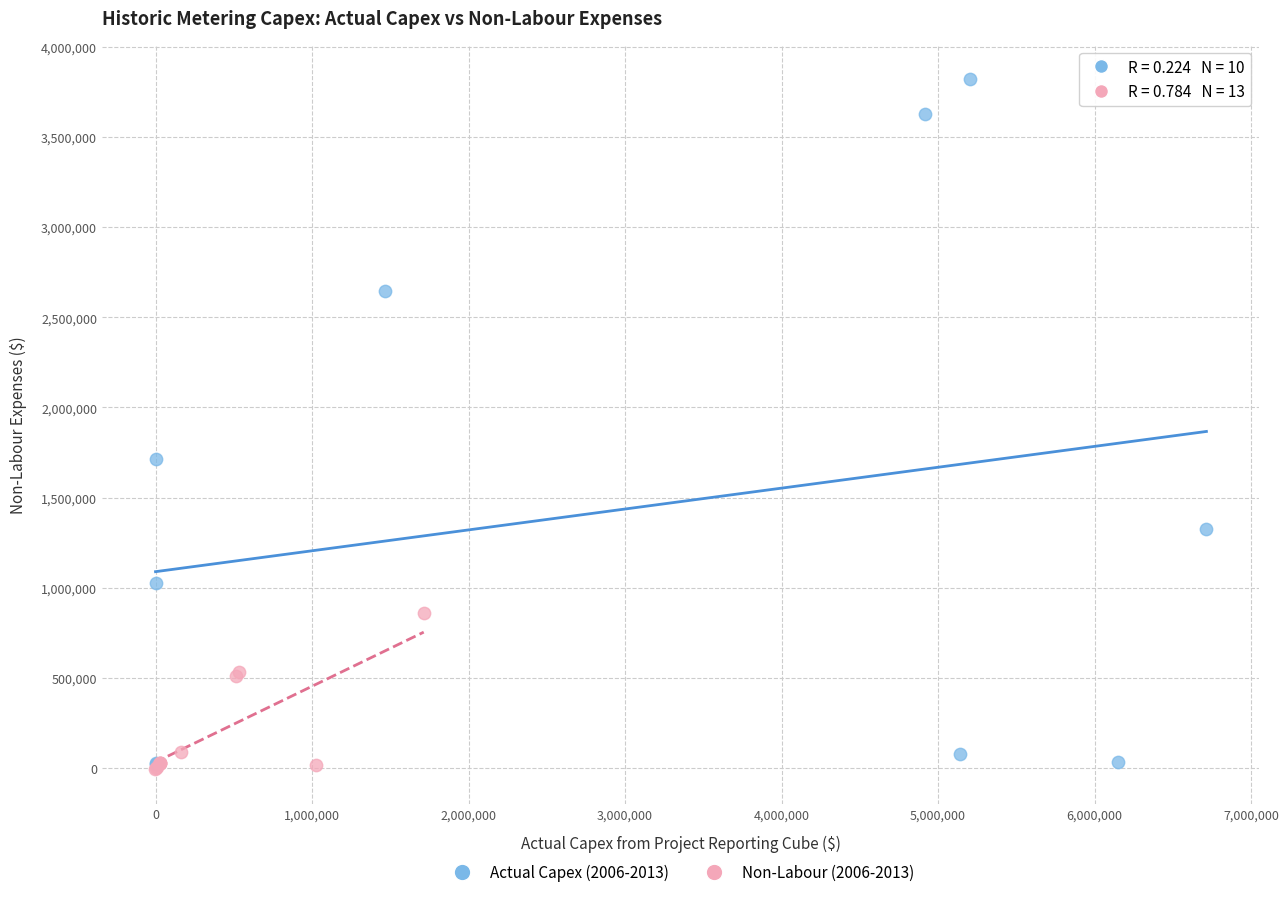

Which series has the widest spread of Y values?

Actual Capex (2006-2013)